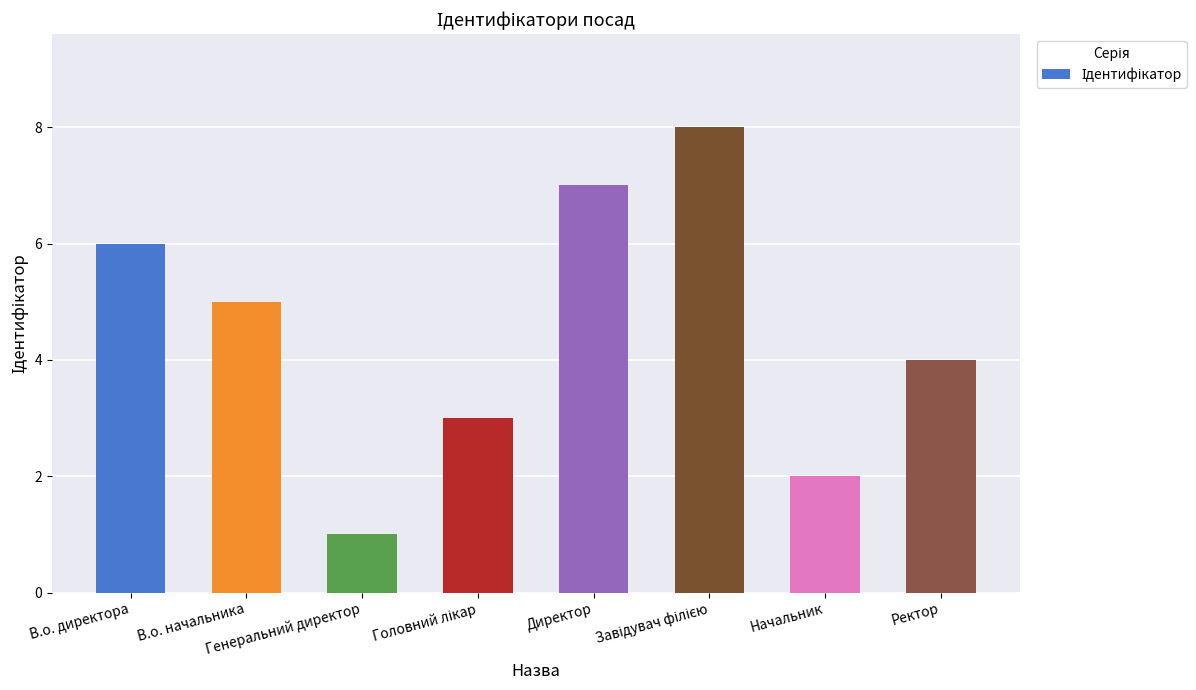

What is the sum of all values?

36